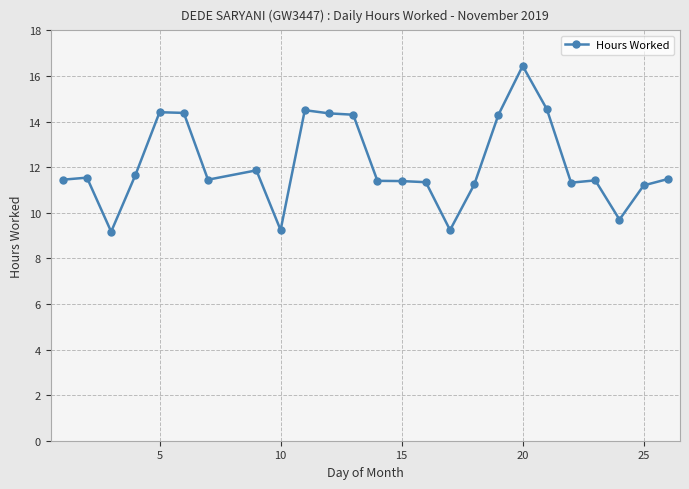

What is the value of the 12th point from the left?

14.3